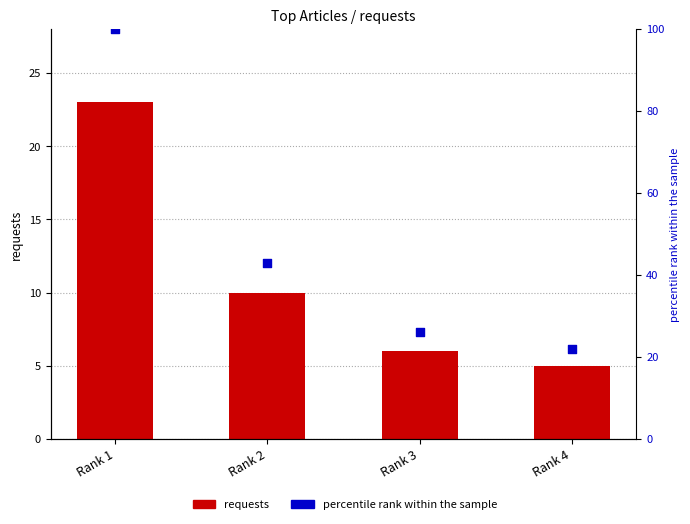

What are all the series names shown in the legend?

requests, percentile rank within the sample